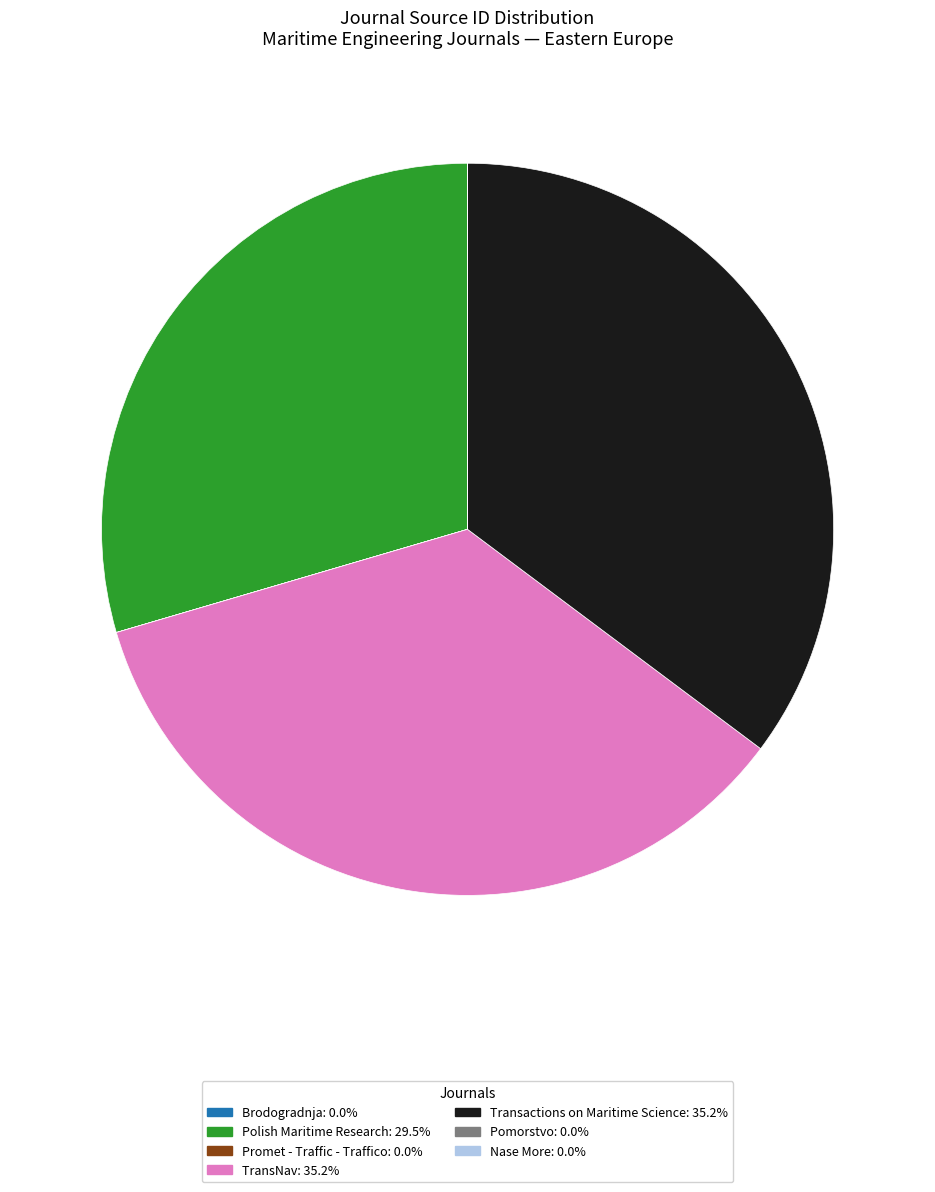

Does any single category account for the majority?

No